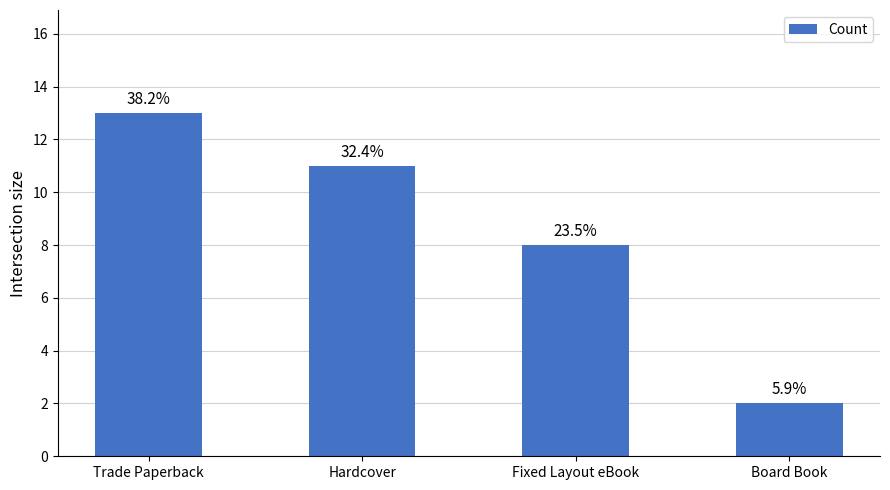

Are the bars horizontal?

No